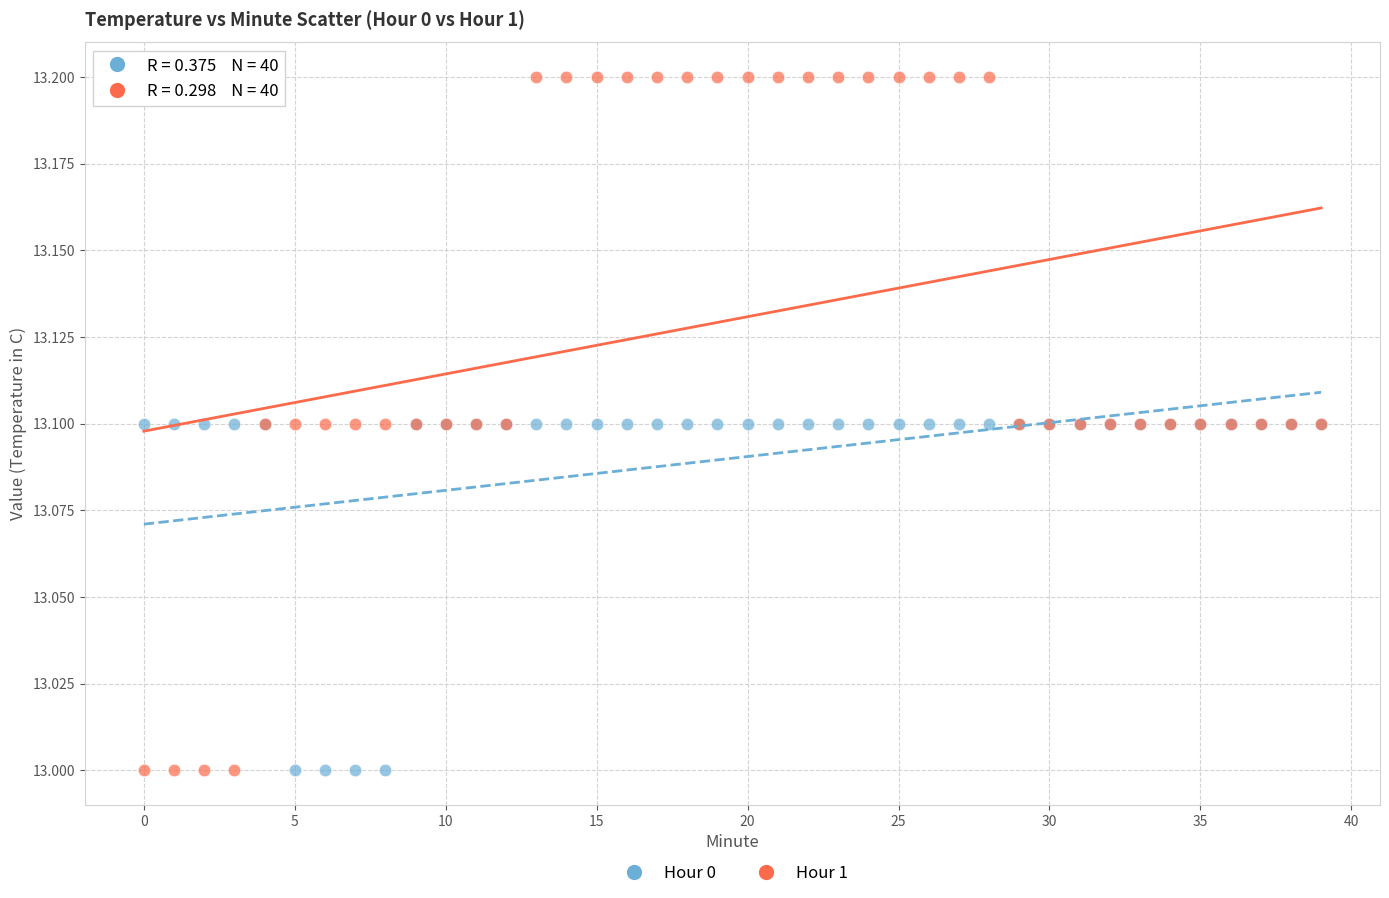

Which series reaches the maximum Y coordinate?

Hour 1